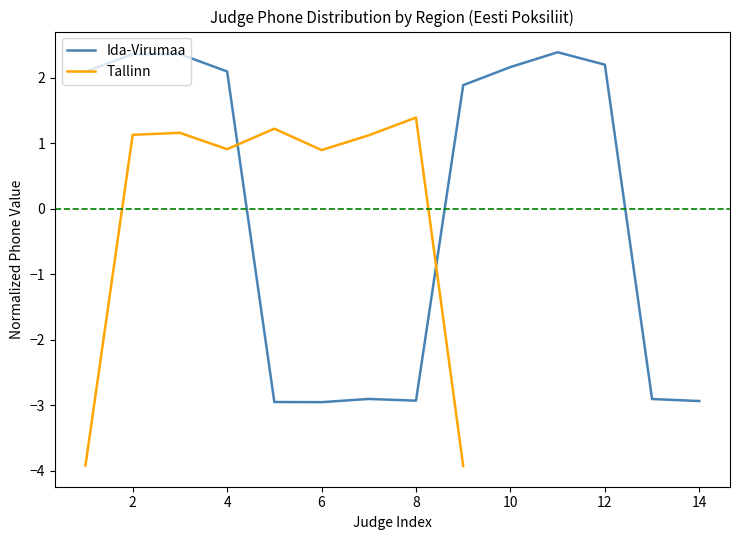

At which label is the value closest to 0?

9